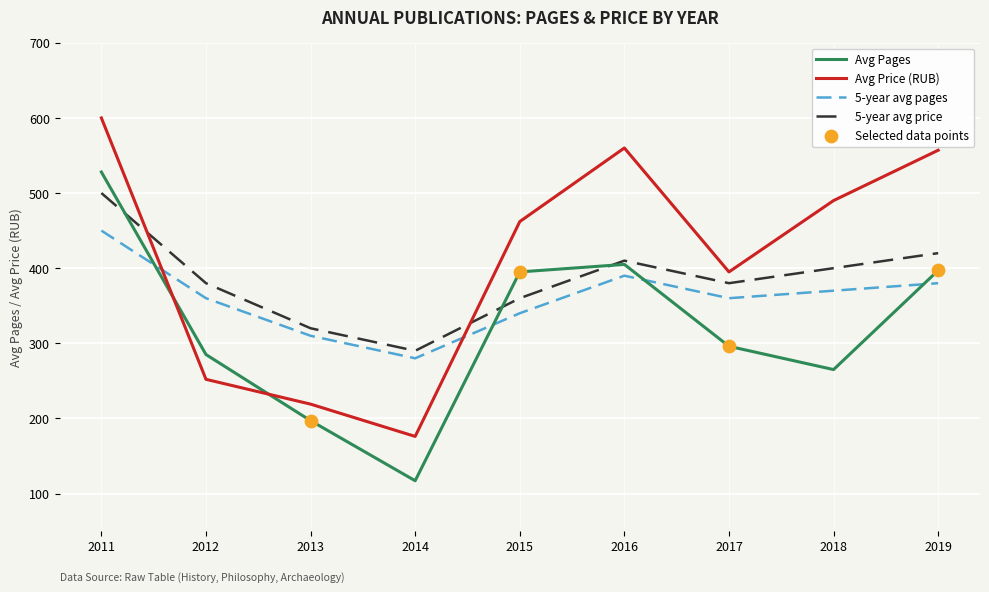

What is the difference between the highest and lowest values at 2016?

170